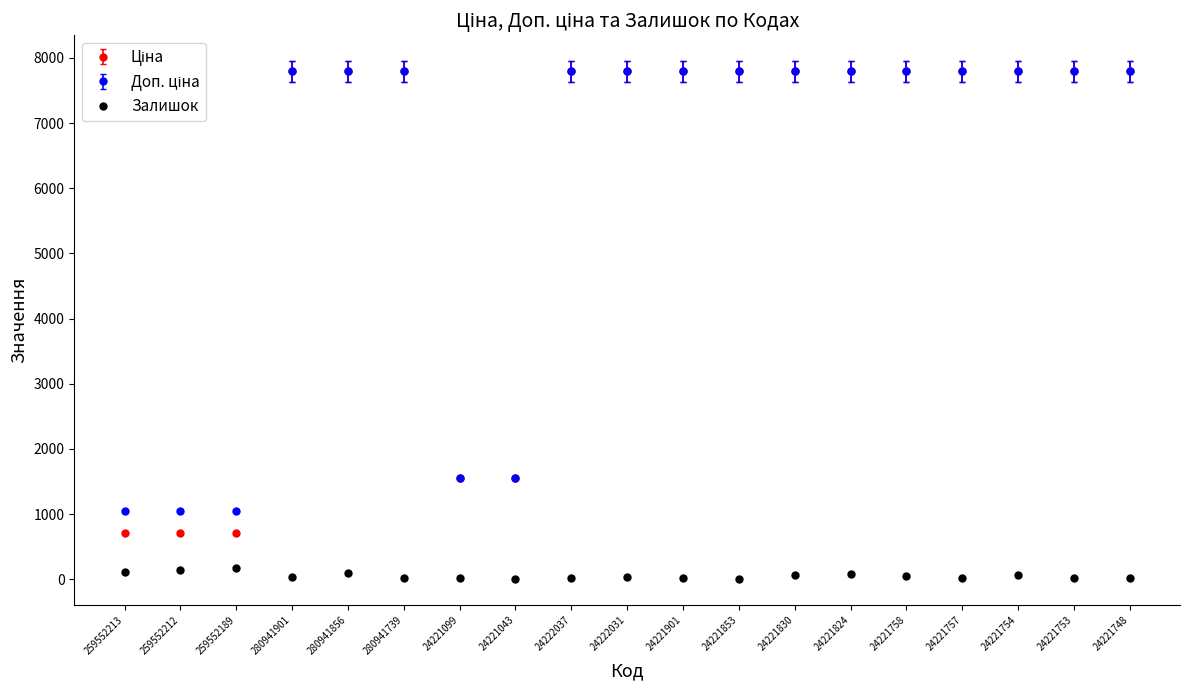

Is it true that Залишок equals 62.0 at 24221754?

True